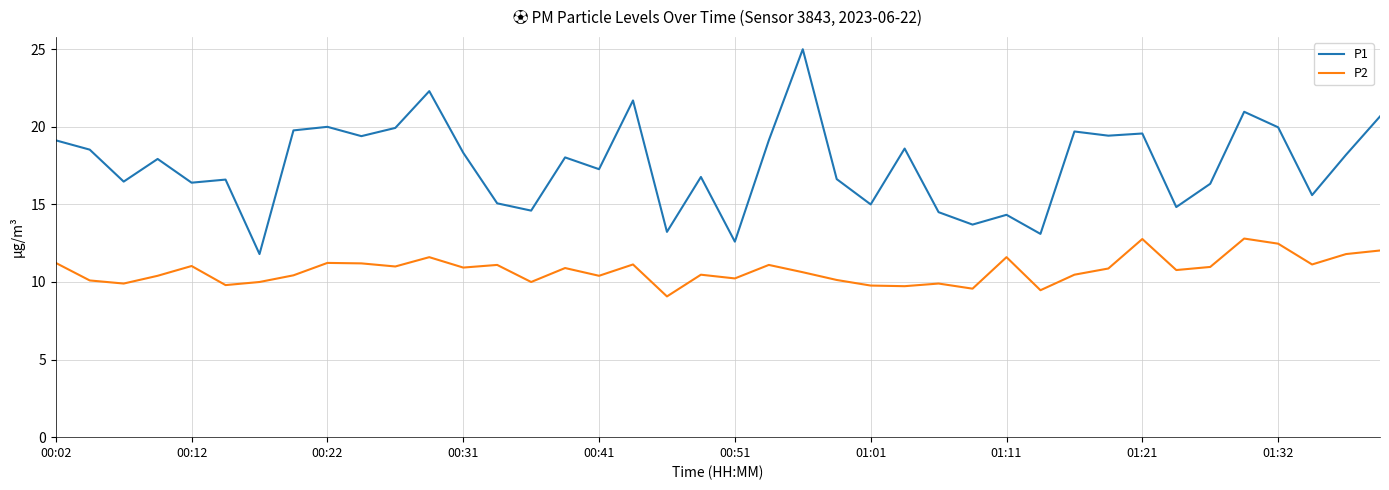

True or false: P1 and P2 cross at least once.

False